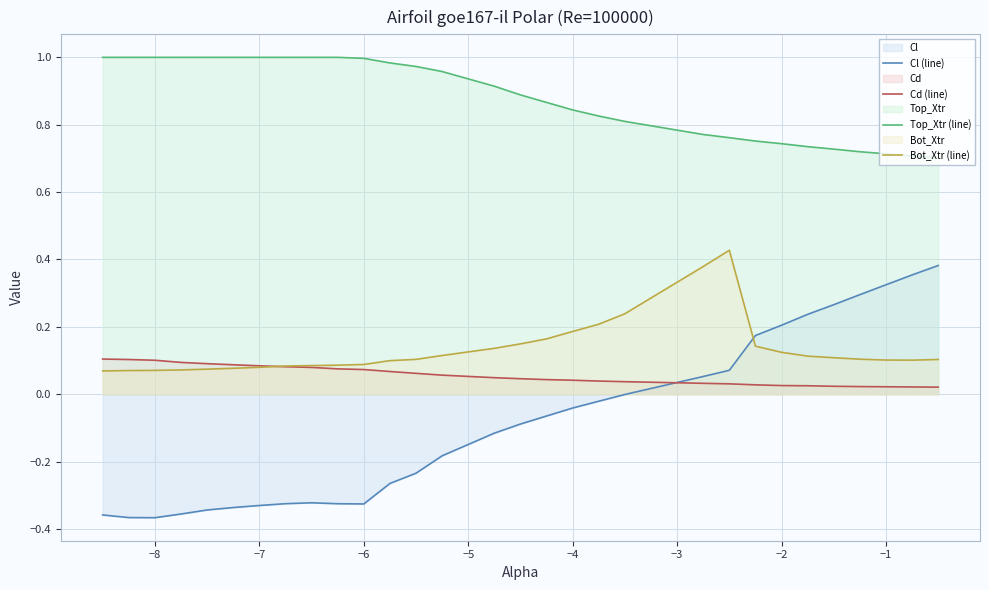

At how many categories does at least one series exceed 0?

30